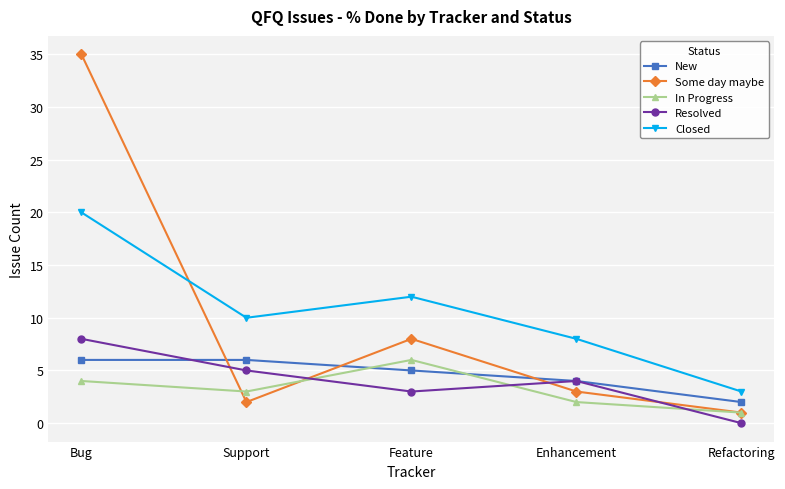

Is this an area chart (filled region under the line)?

No